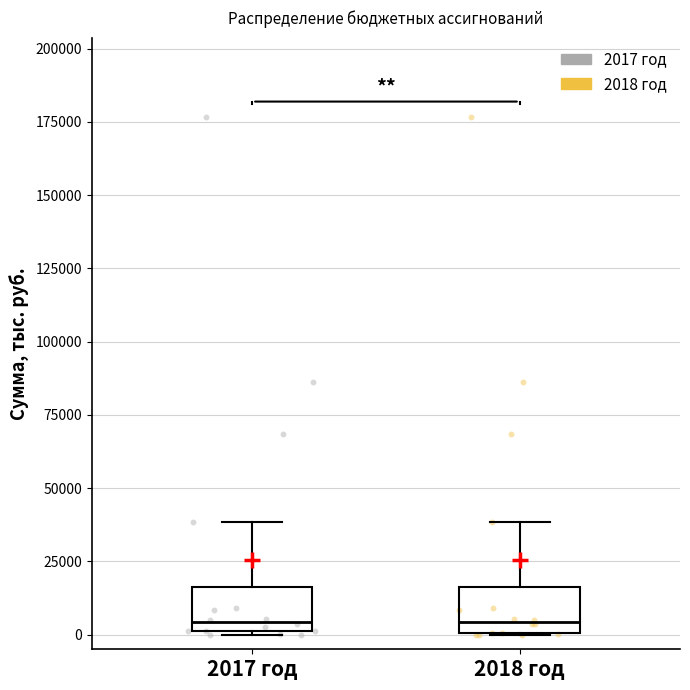

Where is the upper edge of the box for 2017 год on the y-axis? The values are not printed on the chart, so give them approximately, as read against the axis.

15000